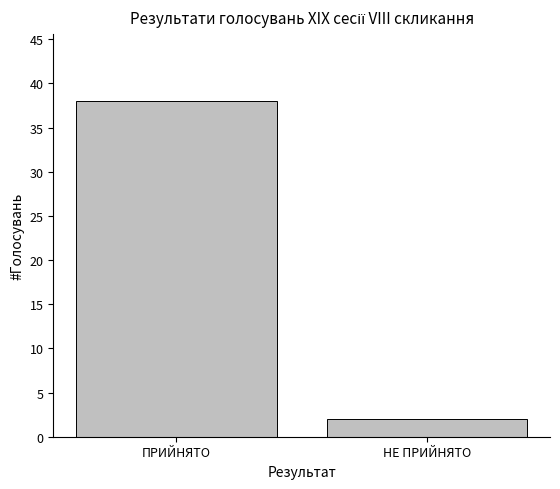

Rank the categories by value from highest to lowest.

ПРИЙНЯТО, НЕ ПРИЙНЯТО